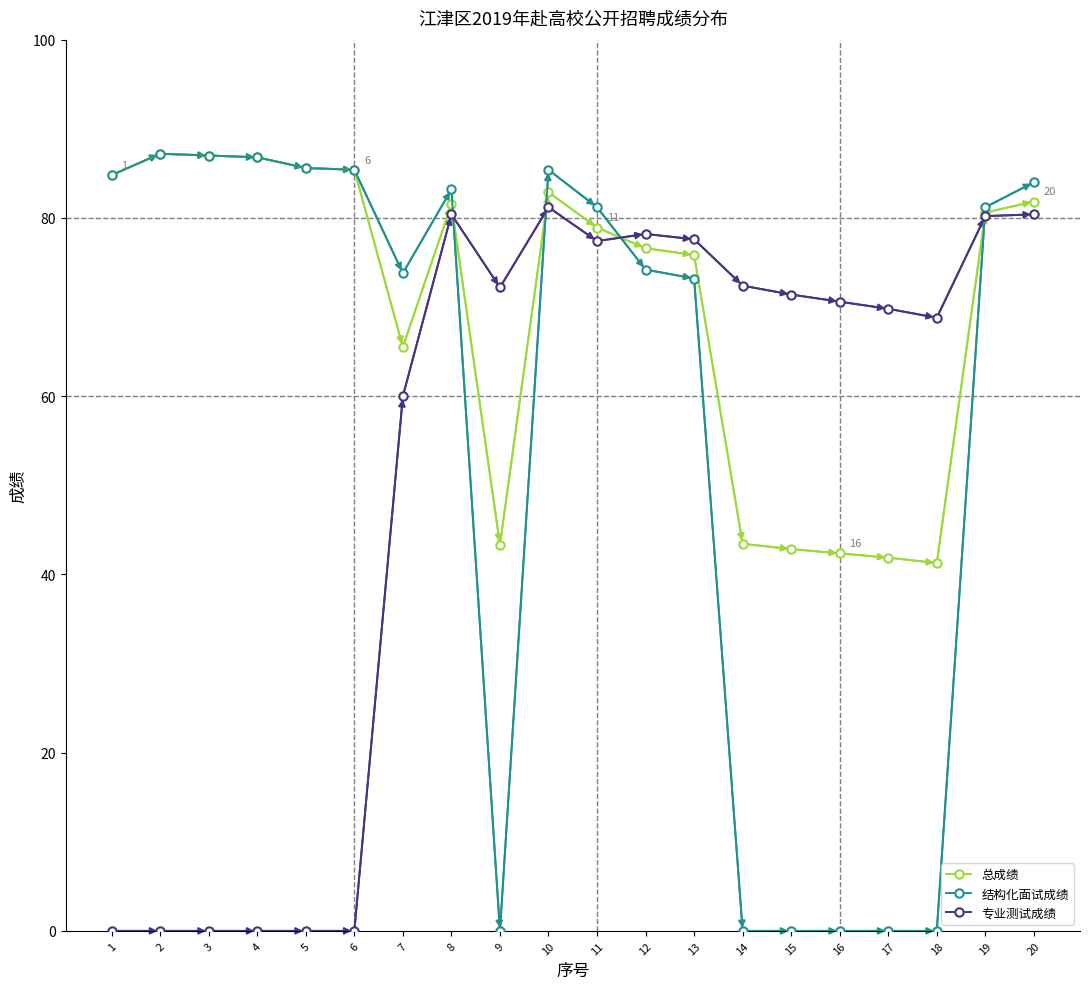

What is the lowest value of the 总成绩 series?

41.3